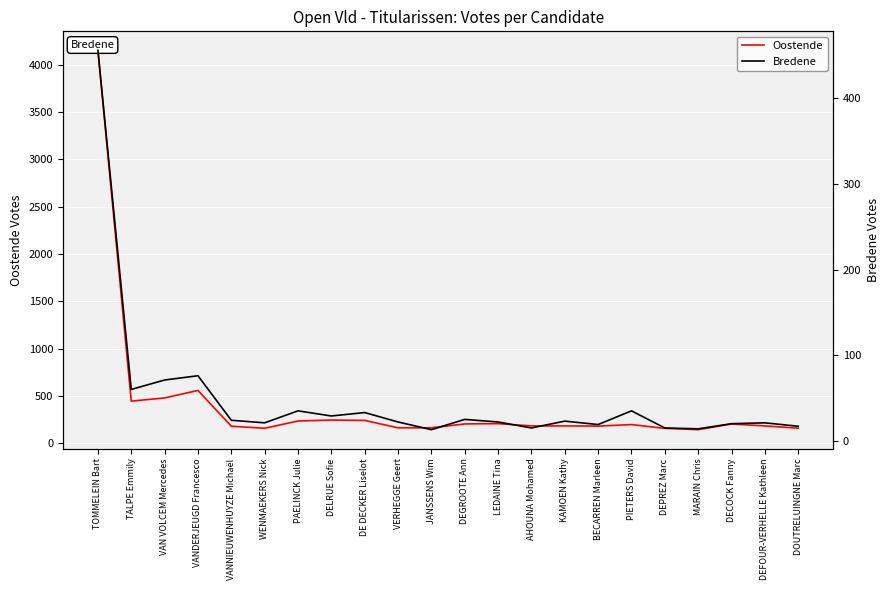

Reading left to right, transcribe all the data shown in this chart.

Oostende: TOMMELEIN Bart=4155	TALPE Emmily=444	VAN VOLCEM Mercedes=478	VANDERJEUGD Francesco=557	VANNIEUWENHUYZE Michaël=179	WENMAEKERS Nick=157	PAELINCK Julie=234	DELRUE Sofie=244	DE DECKER Liselot=240	VERHEGGE Geert=162	JANSSENS Wim=162	DEGROOTE Ann=203	LEDAINE Tina=206	AHOUNA Mohamed=182	KAMOEN Kathy=182	BECARREN Marleen=180	PIETERS David=196	DEPREZ Marc=156	MARAIN Chris=142	DECOCK Fanny=202	DEFOUR-VERHELLE Kathleen=182	DOUTRELUINGNE Marc=158
Bredene: TOMMELEIN Bart=456	TALPE Emmily=60	VAN VOLCEM Mercedes=71	VANDERJEUGD Francesco=76	VANNIEUWENHUYZE Michaël=24	WENMAEKERS Nick=21	PAELINCK Julie=35	DELRUE Sofie=29	DE DECKER Liselot=33	VERHEGGE Geert=22	JANSSENS Wim=13	DEGROOTE Ann=25	LEDAINE Tina=22	AHOUNA Mohamed=15	KAMOEN Kathy=23	BECARREN Marleen=19	PIETERS David=35	DEPREZ Marc=15	MARAIN Chris=14	DECOCK Fanny=20	DEFOUR-VERHELLE Kathleen=21	DOUTRELUINGNE Marc=17